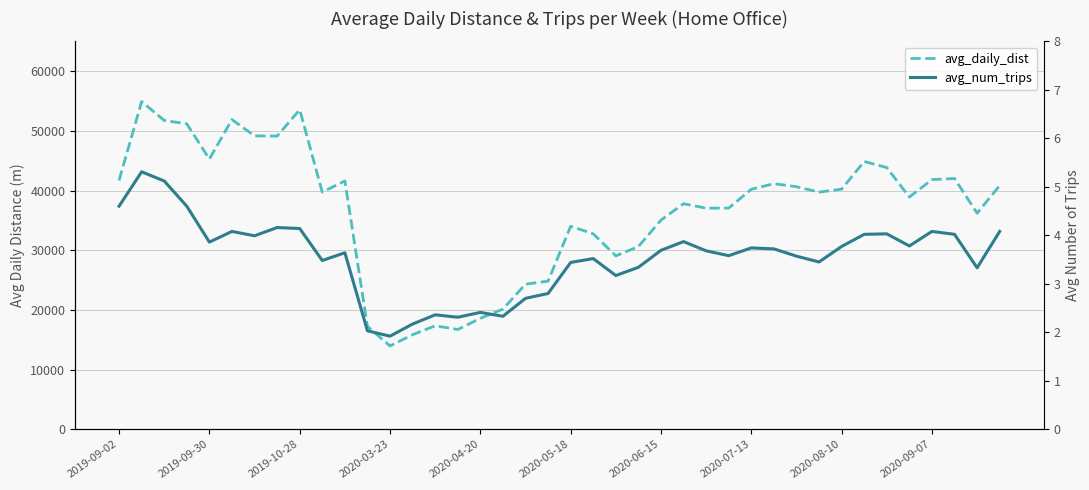

The avg_num_trips series shows 1.4 at 2020-07-13. True or false?

False